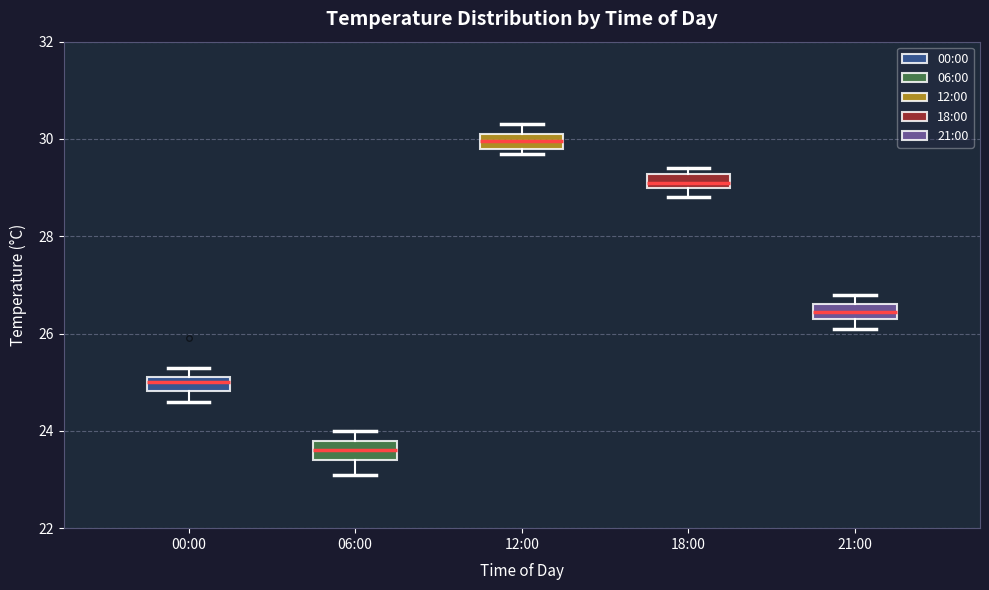

Which box's median line is the highest?

12:00